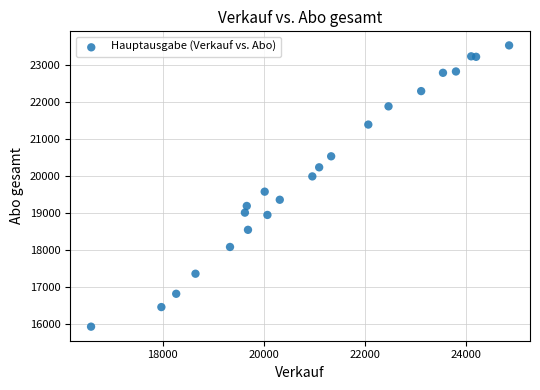

What Y value in the scatter plot is closest to 19737?

19585